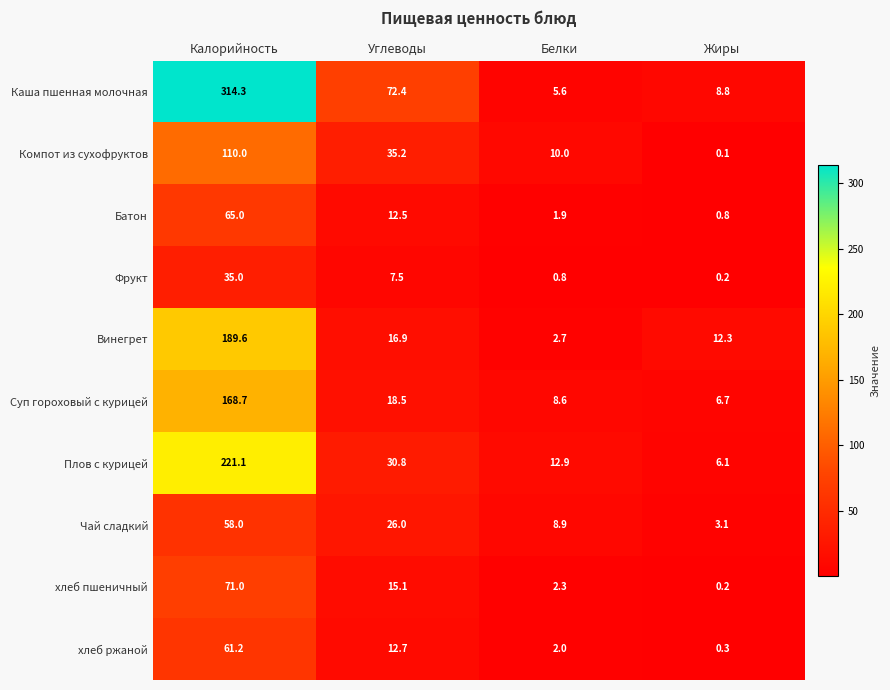

Between Калорийность and Белки, which series saw the biggest shift?

Каша пшенная молочная